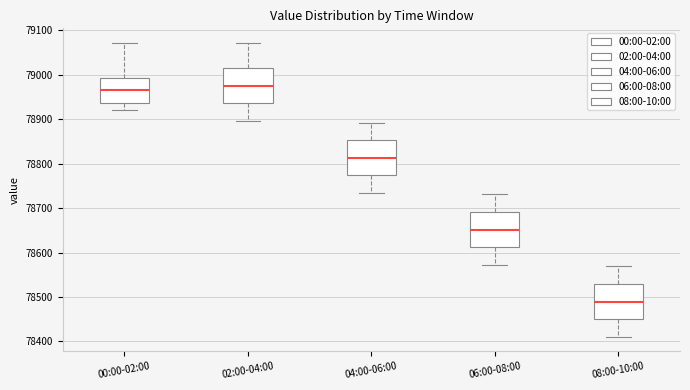

Where does the lower whisker of the box for 00:00-02:00 end on the y-axis? The values are not printed on the chart, so give them approximately, as read against the axis.

78920